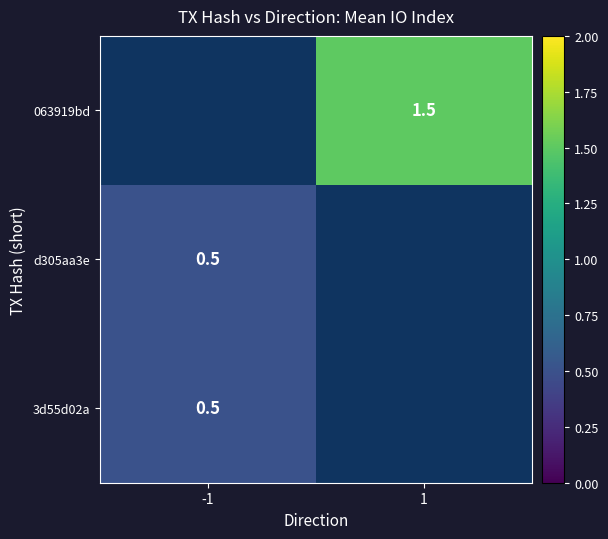

Is it true that d305aa3e equals 0.2 at -1?

False